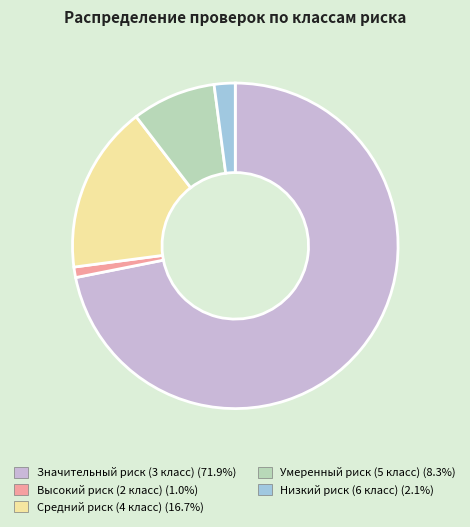

Does Значительный риск (3 класс) represent more than half of the total?

Yes